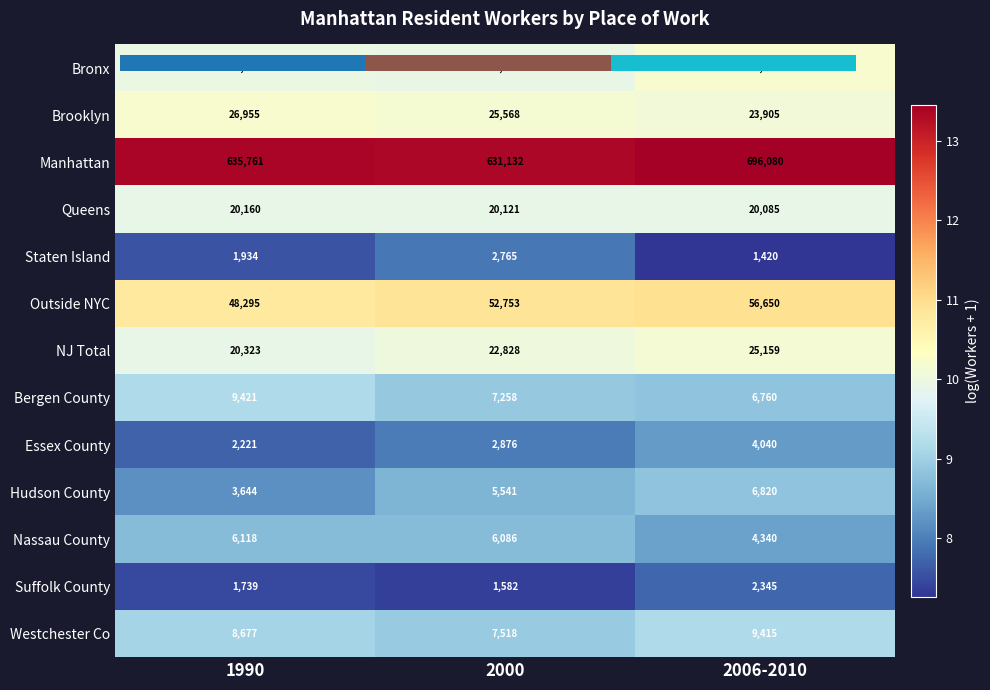

Read the Essex County value at 2006-2010.

8.3